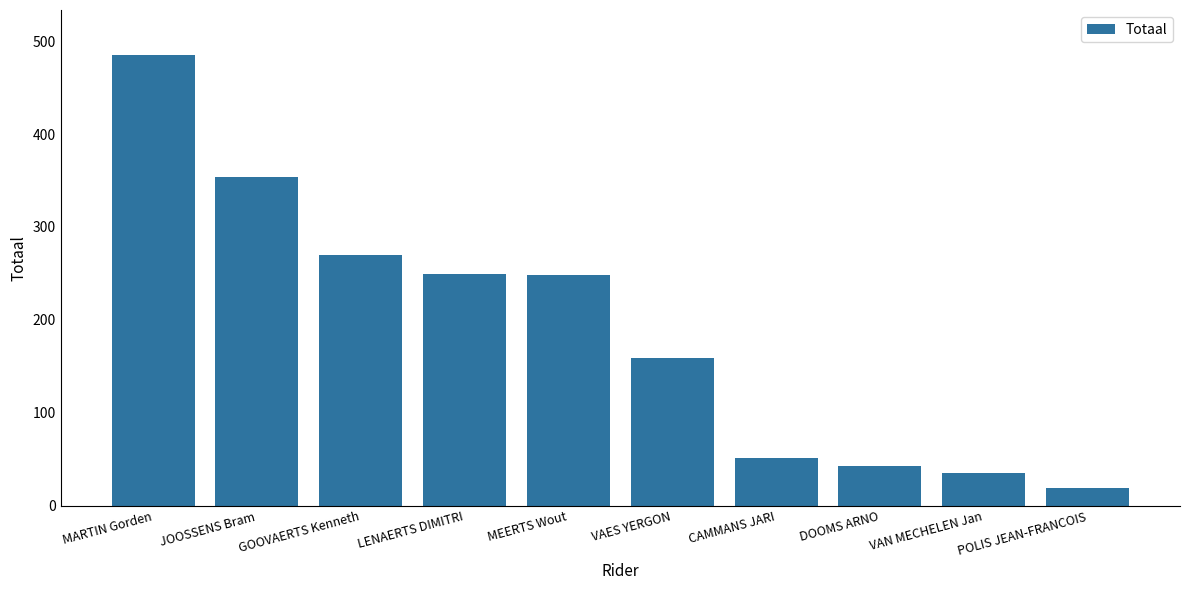

Count the number of data series in this chart.

1